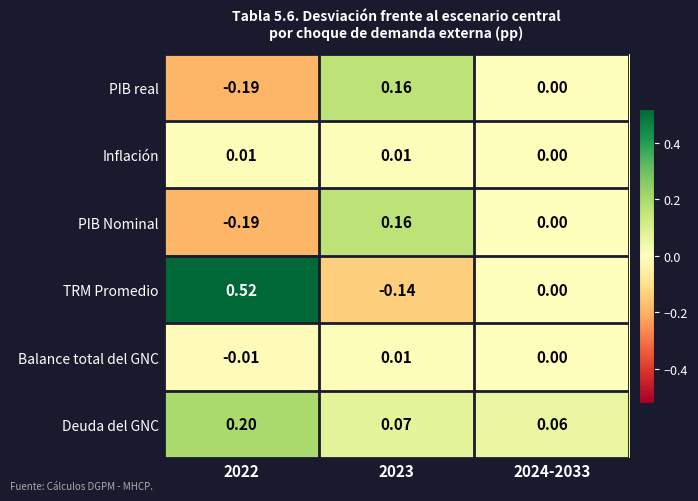

Which series has the widest spread of values?

TRM Promedio